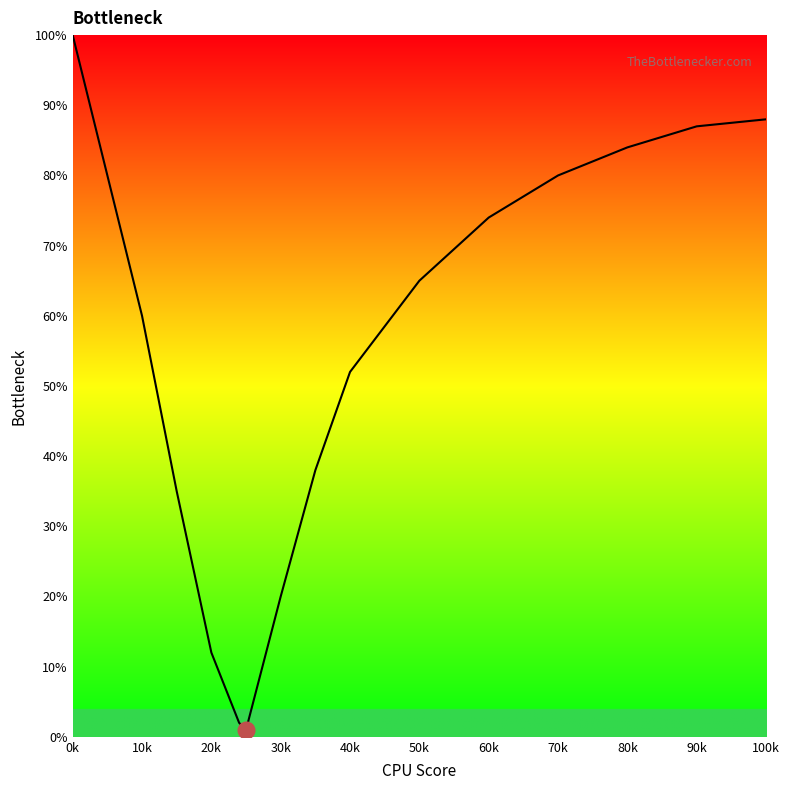

True or false: the data has more than 0 interior local peaks.

False